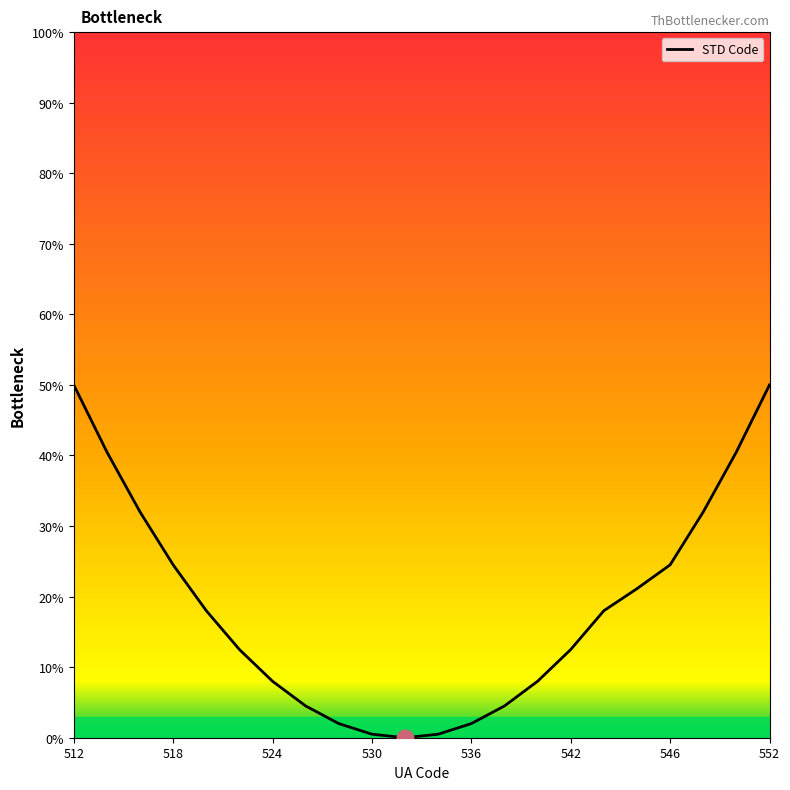

What is the greatest value displayed?

50.0